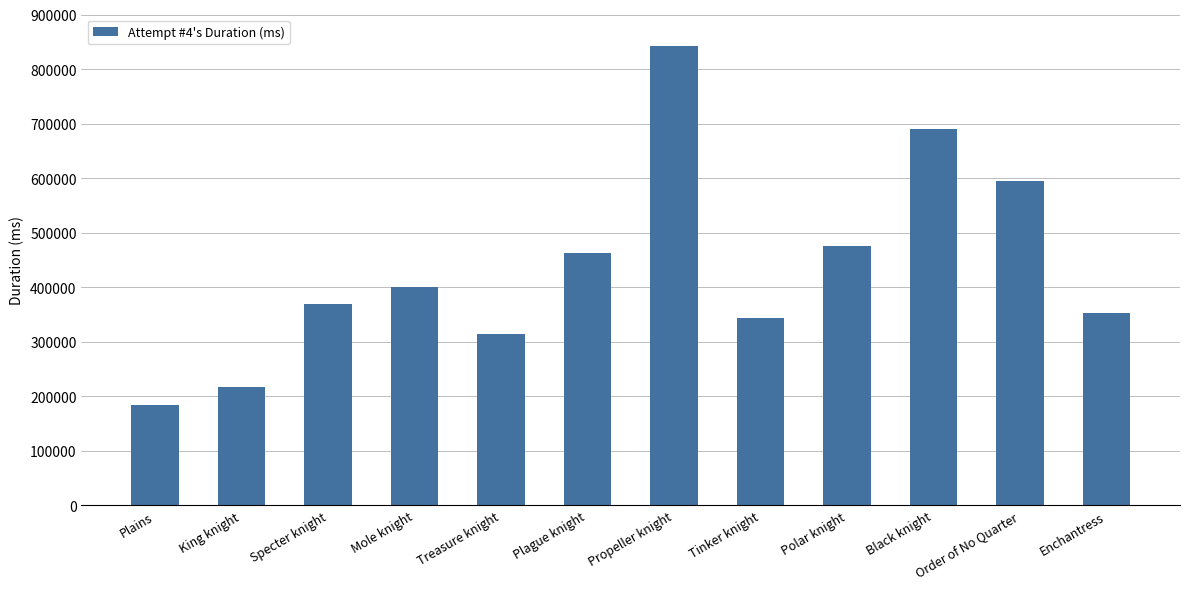

Count the number of categories in the chart.

12